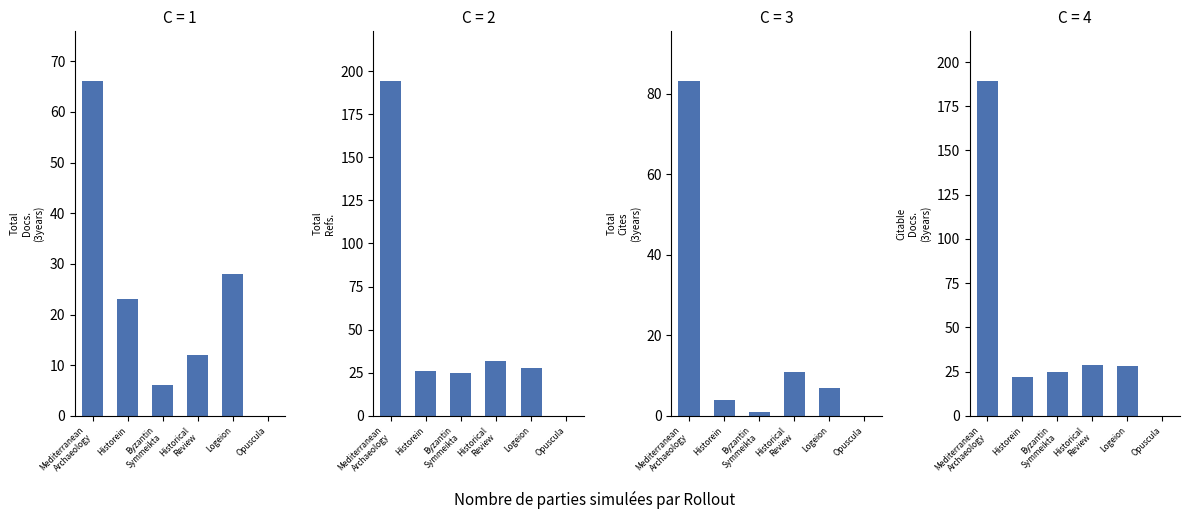

The value of Total Docs. (3years) at Mediterranean
Archaeology is 117. True or false?

False